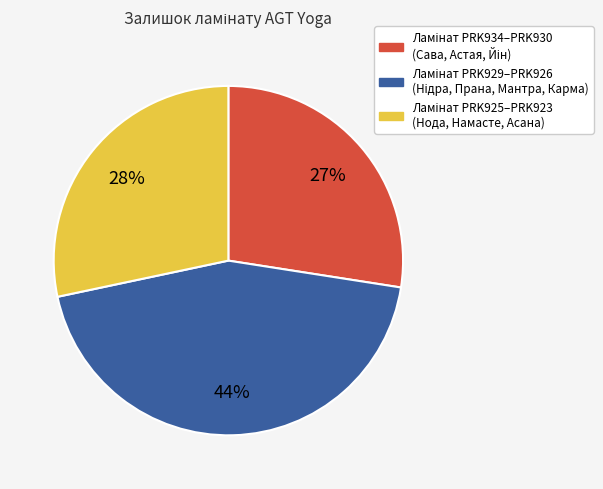

To the nearest percent, what is the average slice percentage?

33%